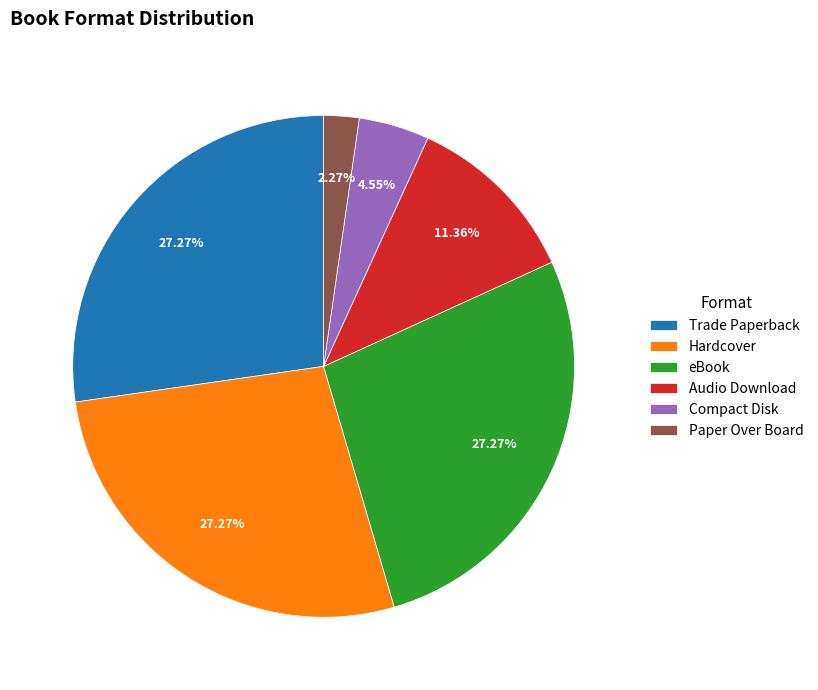

To the nearest percent, what is the difference between the Paper Over Board and eBook slice percentages?

25%